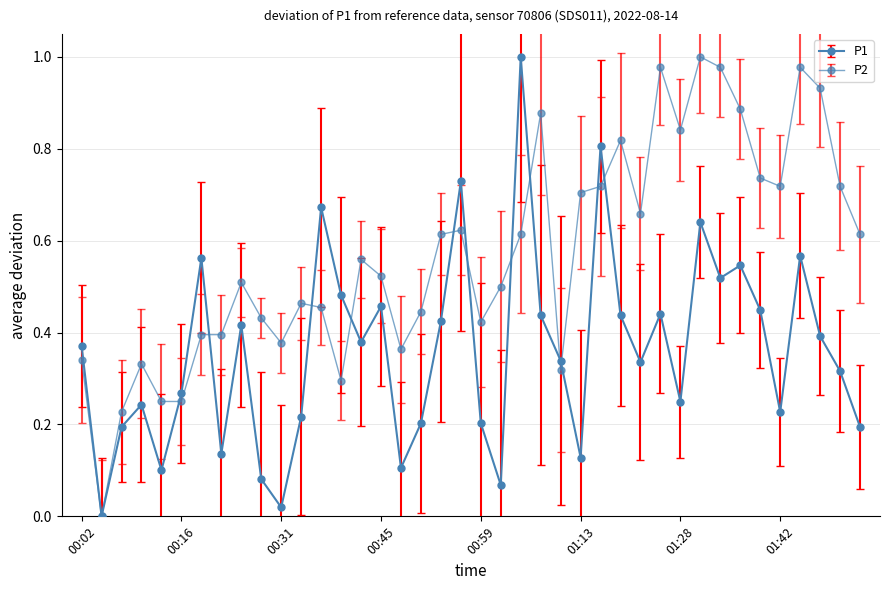

What is the label of the 28th point from the left?

01:19